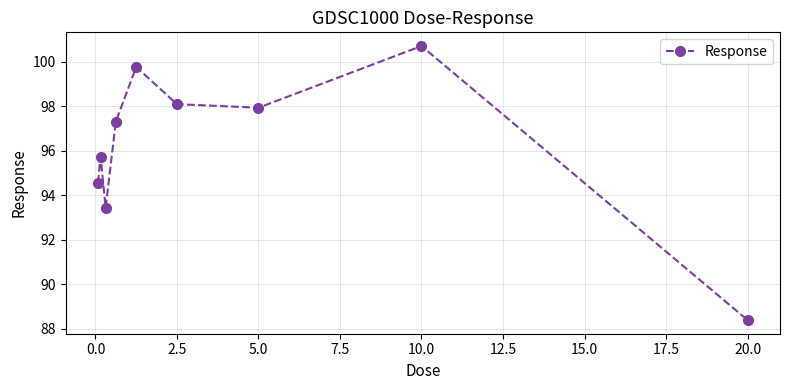

What is the minimum value shown in the chart?

88.4